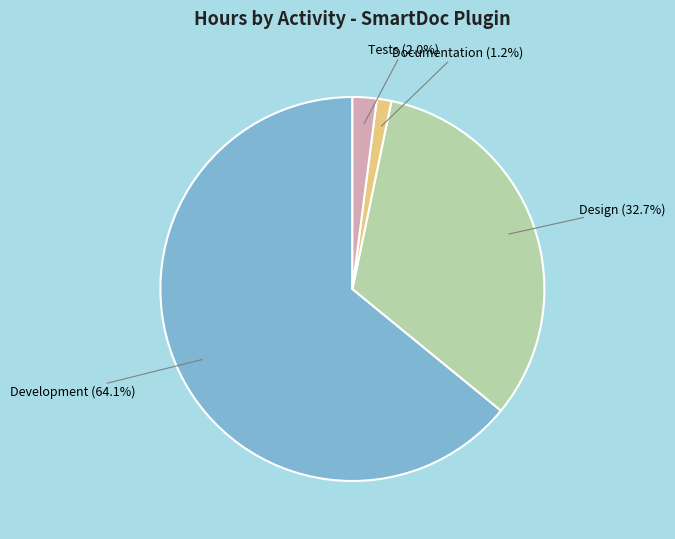

Is there a majority slice in this chart?

Yes